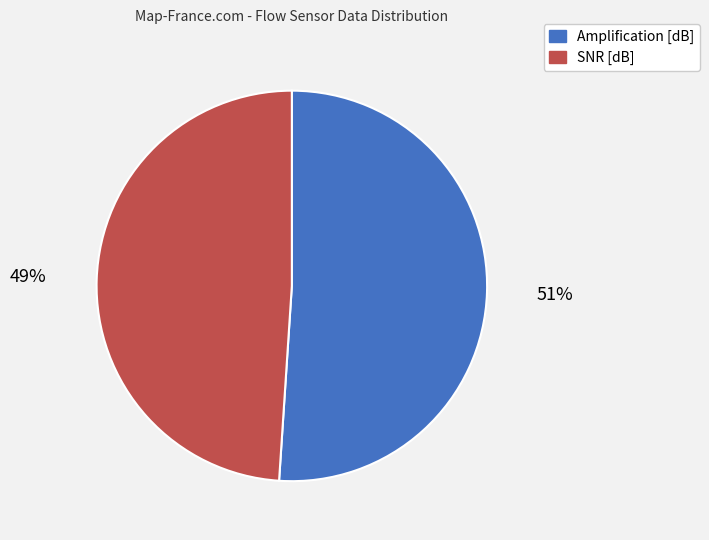

Which category accounts for the majority?

Amplification [dB]